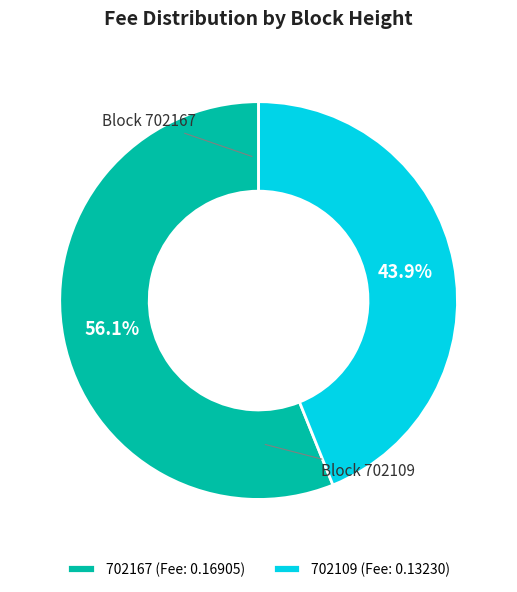

What is the smallest slice in the pie chart?

702109